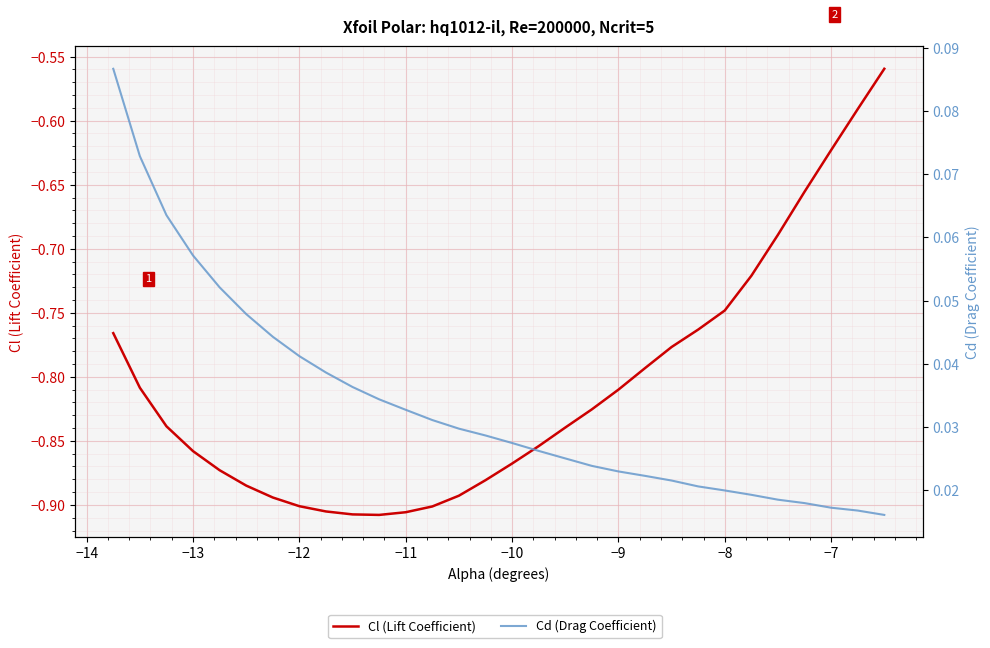

Is the value of Cl (Lift Coefficient) at −14 greater than the value of Cd (Drag Coefficient) at 10?

No